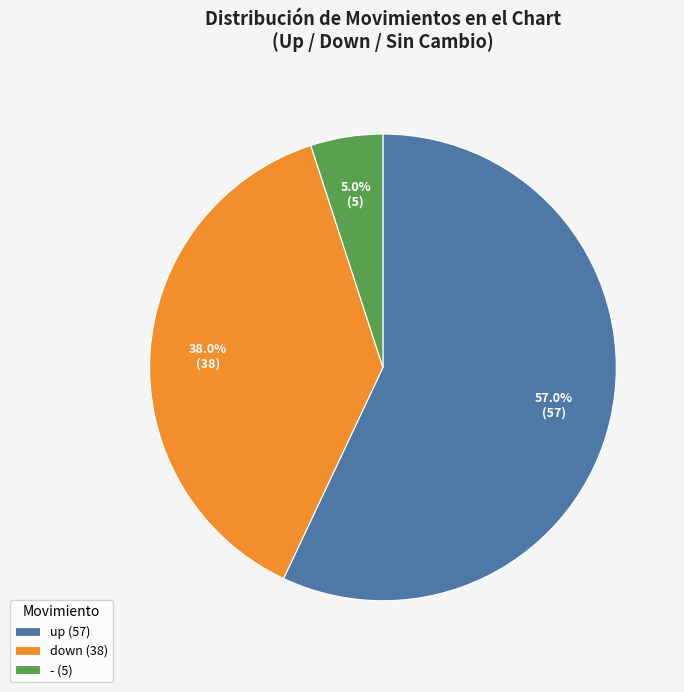

To the nearest percent, what is the difference between the largest and smallest slice percentages?

52%